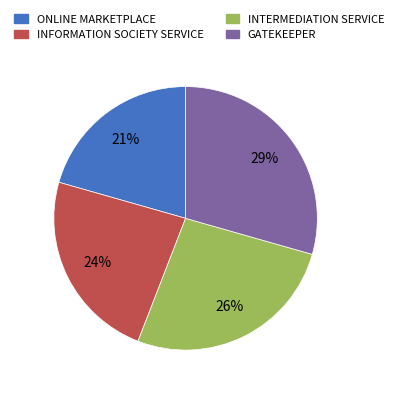

To the nearest percent, what is the average slice percentage?

25%